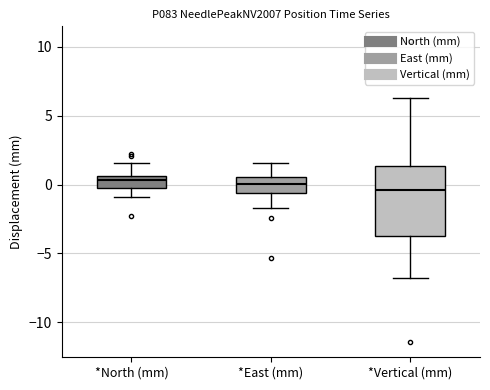

Which box is the tallest, from its lower edge to its upper edge?

*Vertical (mm)